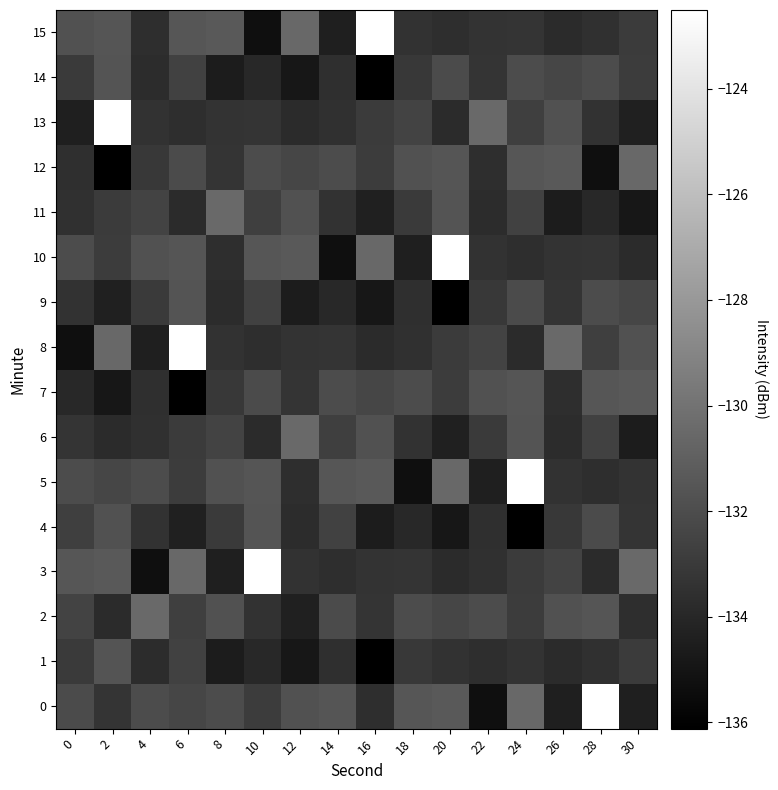

At 0, list the series in order from smallest to largest.

8, 13, 7, 12, 11, 9, 6, 1, 14, 4, 2, 0, 5, 10, 15, 3